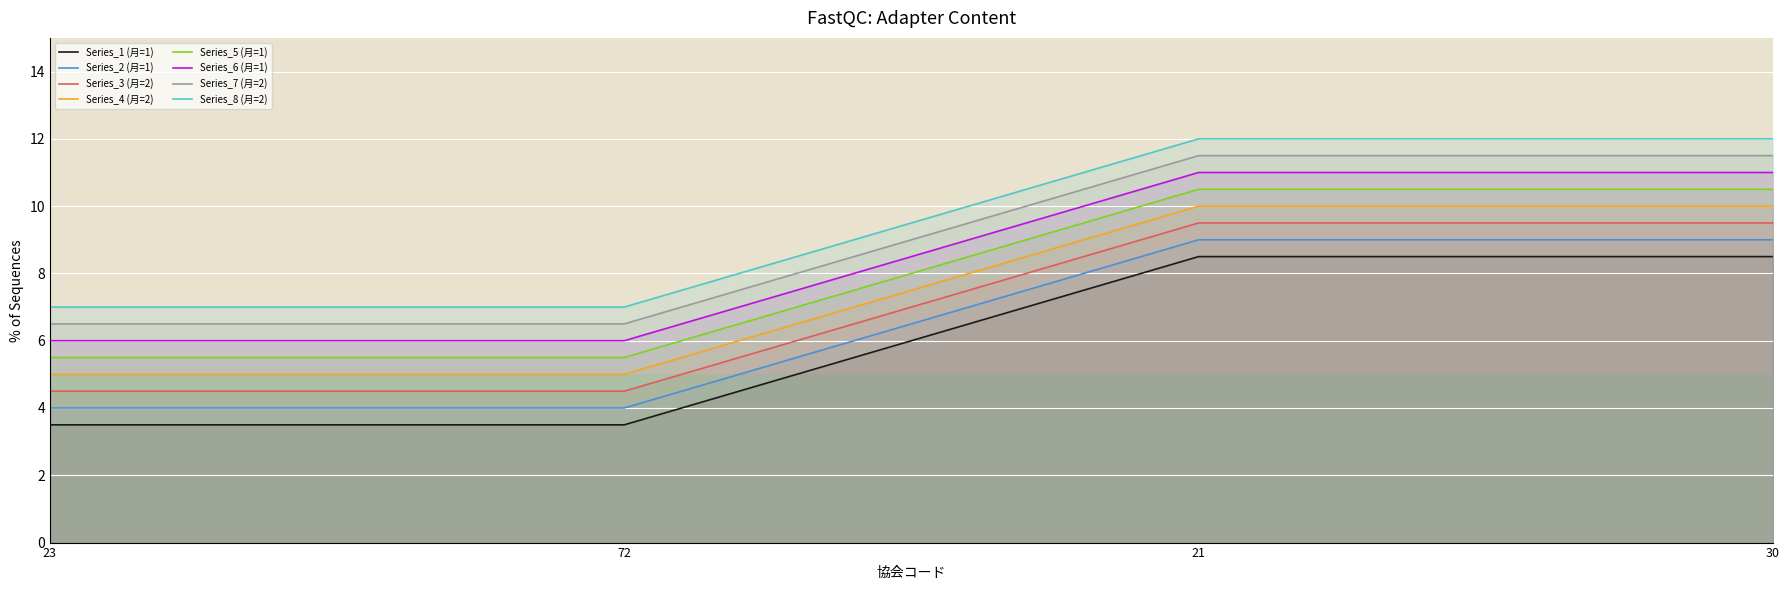

At which label is the value closest to 6?

23